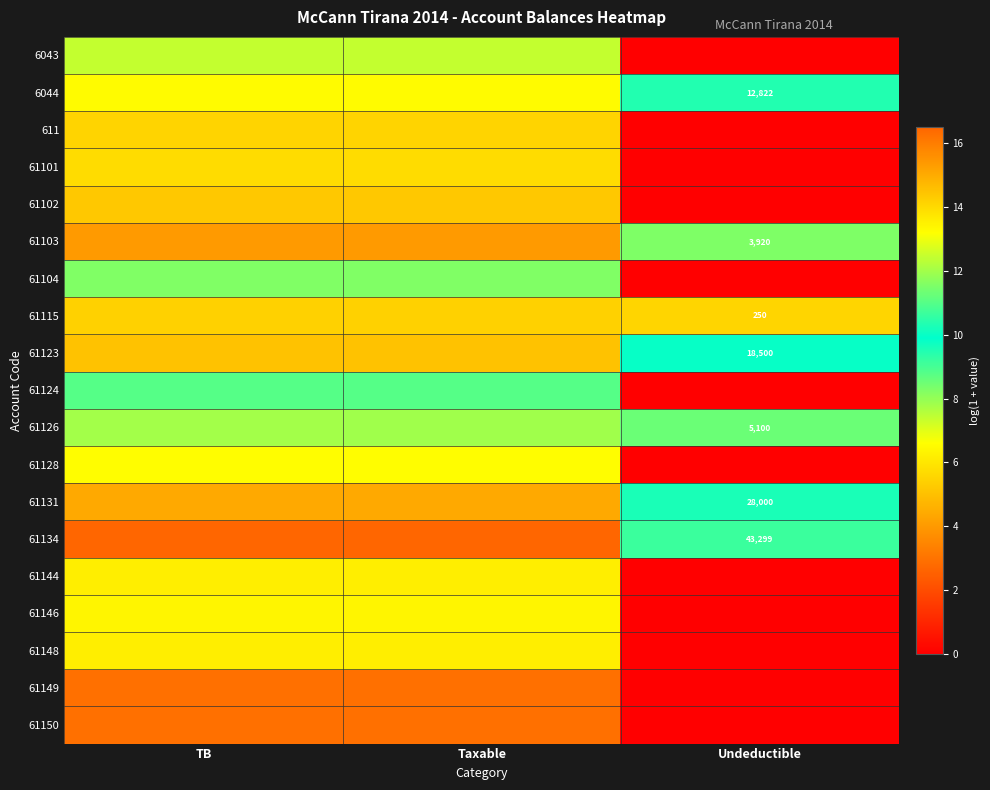

At how many categories does at least one series exceed 6?

3